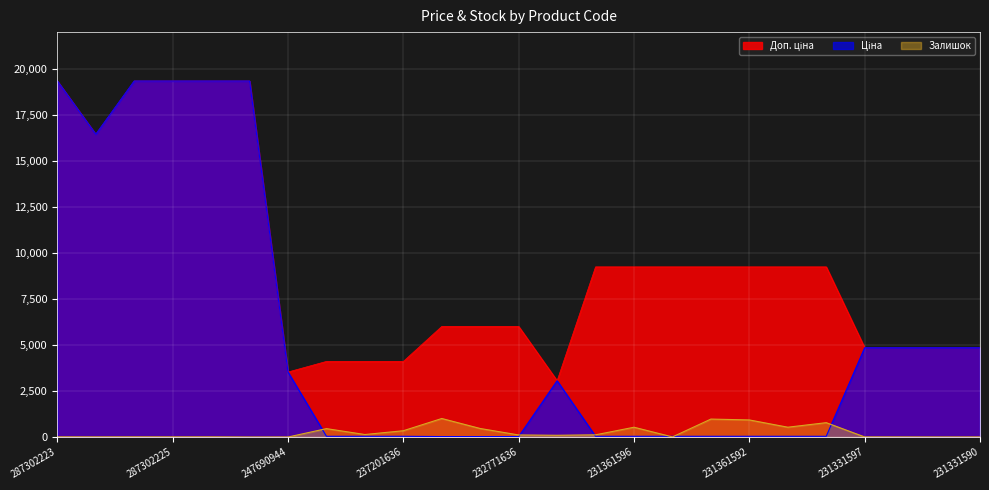

Reading left to right, transcribe all the data shown in this chart.

Ціна: 19343.1	16448.2	19343.1	19343.1	19343.1	19343.1	3533.1	41.1	41.1	41.1	26.7	26.7	26.7	3059.7	41.1	41.1	41.1	41.1	41.1	41.1	41.1	4853.3	4853.3	4853.3	4853.3
Доп. ціна: 19343.1	16448.2	19343.1	19343.1	19343.1	19343.1	3533.1	4109.0	4109.0	4109.0	6010.0	6010.0	6010.0	3060.0	9246.0	9246.0	9246.0	9246.0	9246.0	9246.0	9246.0	4853.0	4853.0	4853.0	4853.0
Залишок: 8.0	6.0	8.0	7.0	8.0	0.0	2.0	458.0	138.0	344.0	1008.0	465.0	114.0	97.0	121.0	534.0	8.0	977.0	930.0	535.0	782.0	6.0	4.0	2.0	4.0